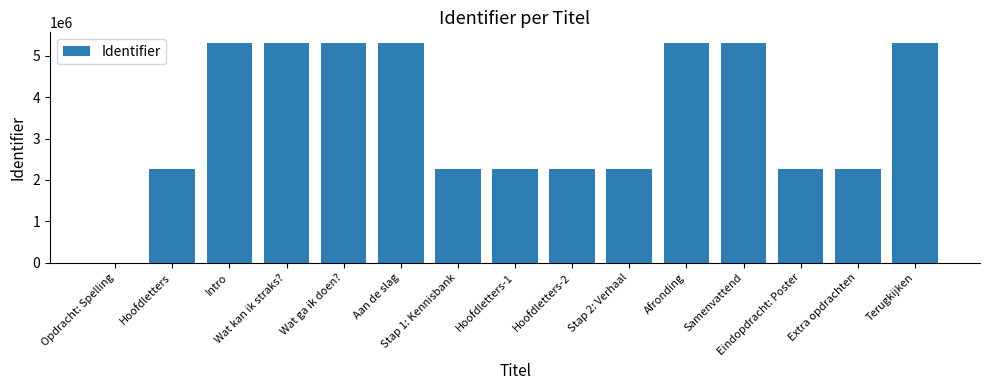

How many positive values are there?

14